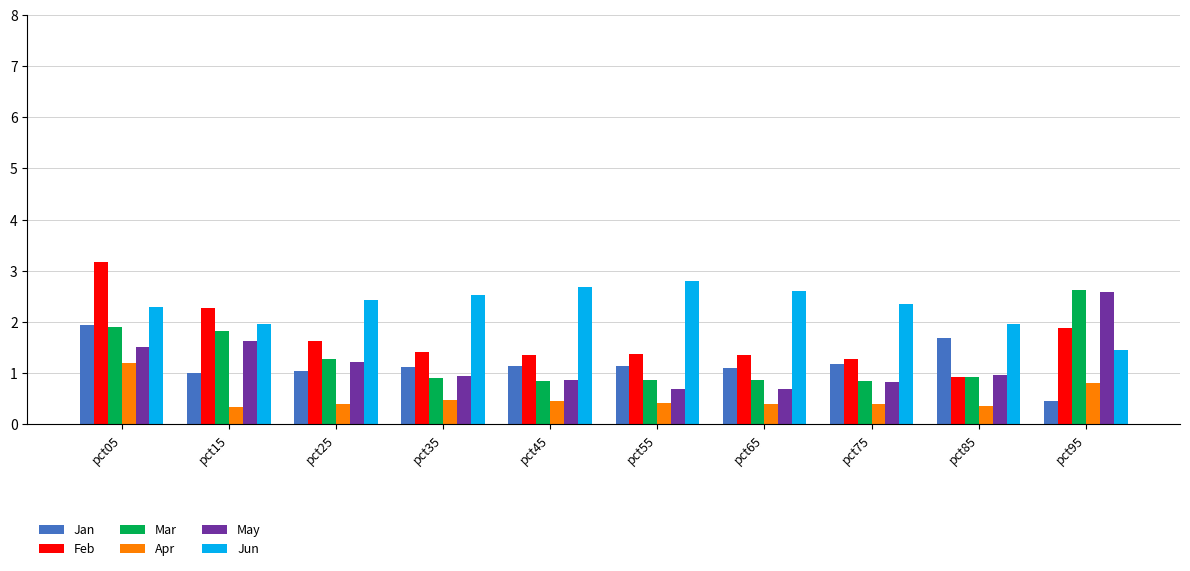

What is the difference between the maximum and minimum values in the Mar series?

1.8